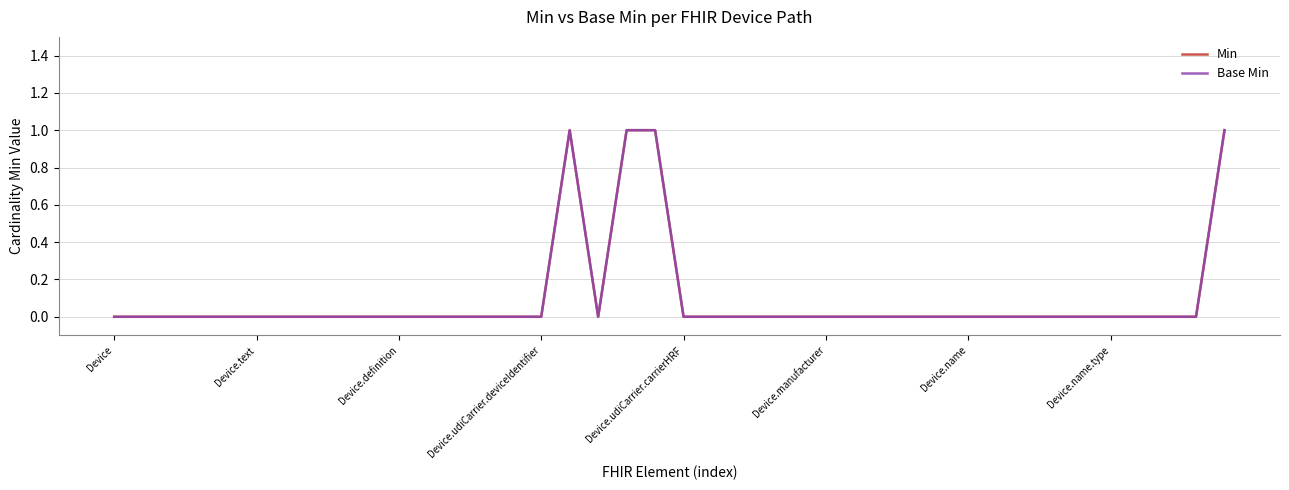

In Min, how many points are lower than both neighbors (excluding endpoints)?

1